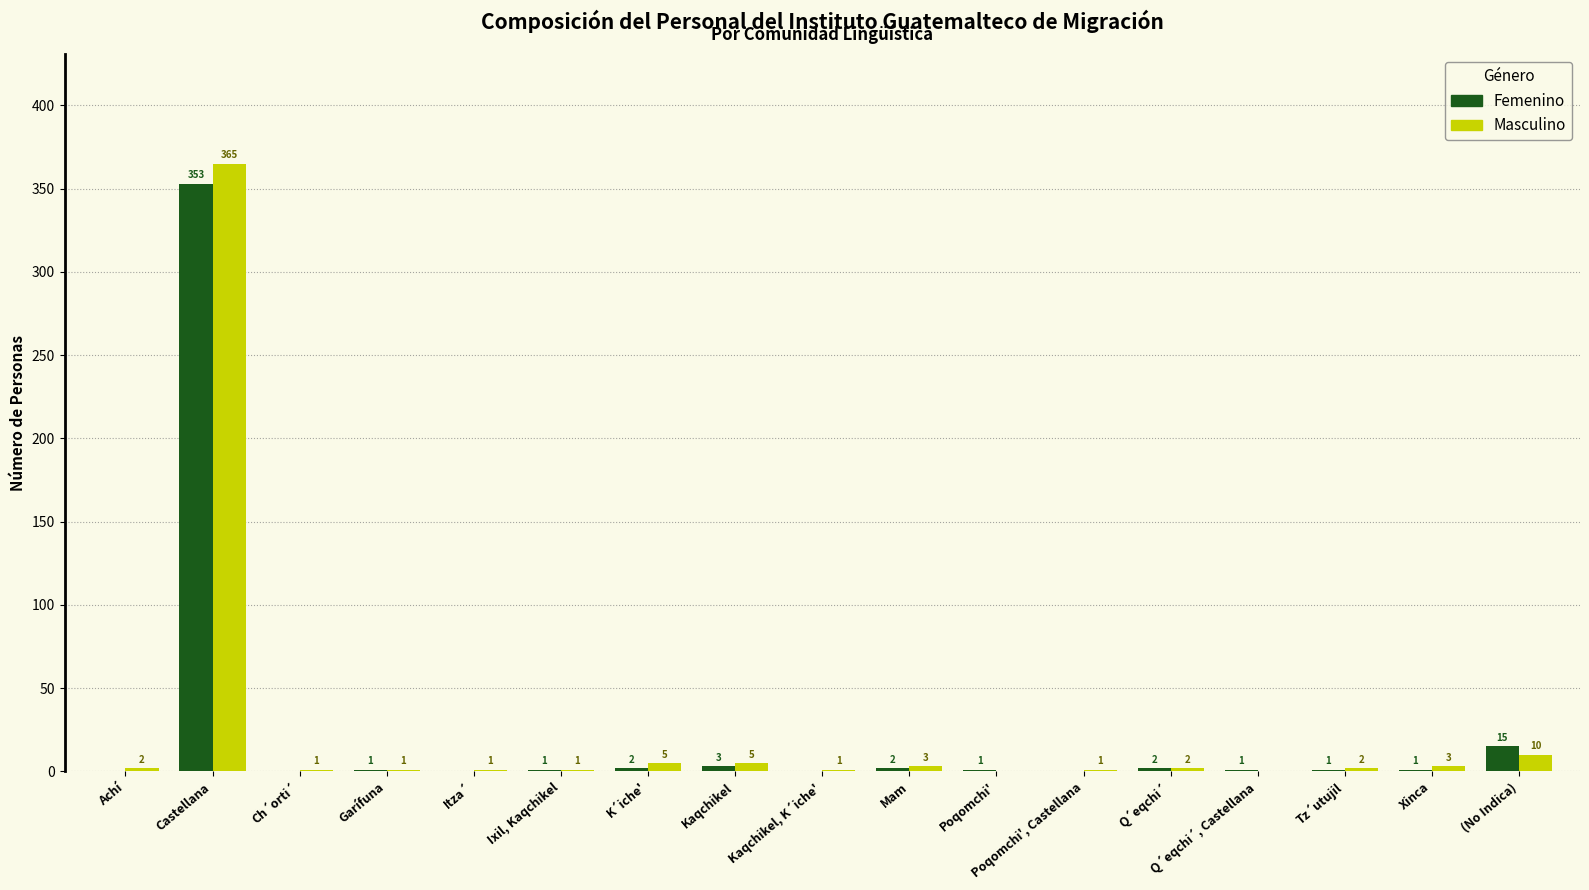

Are the bars horizontal?

No